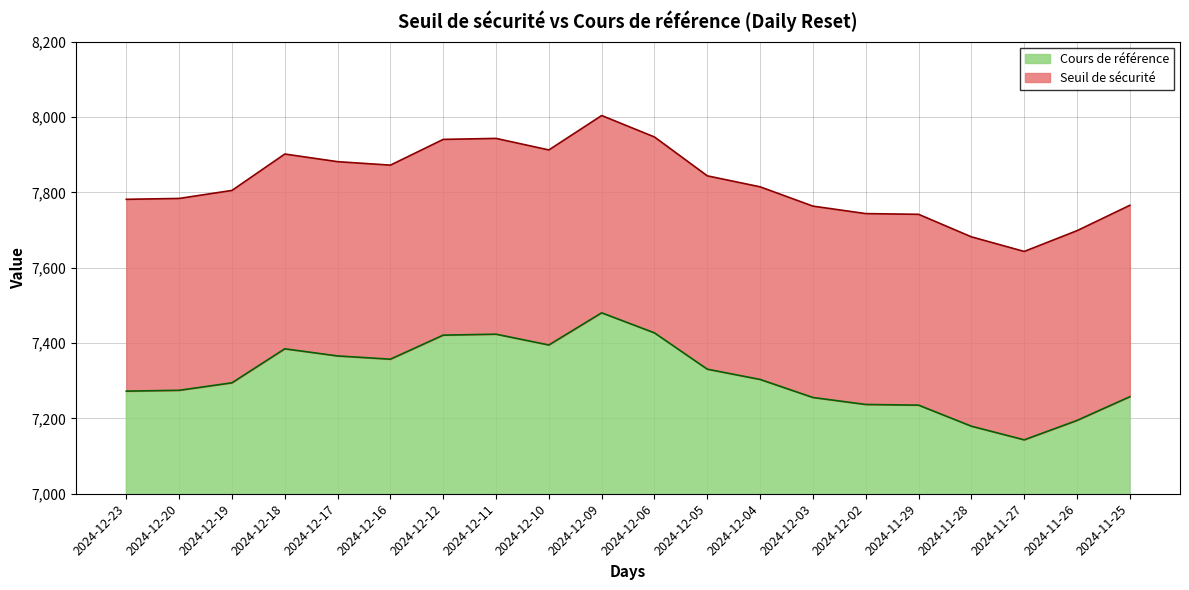

What are all the series names shown in the legend?

Cours de référence, Seuil de sécurité